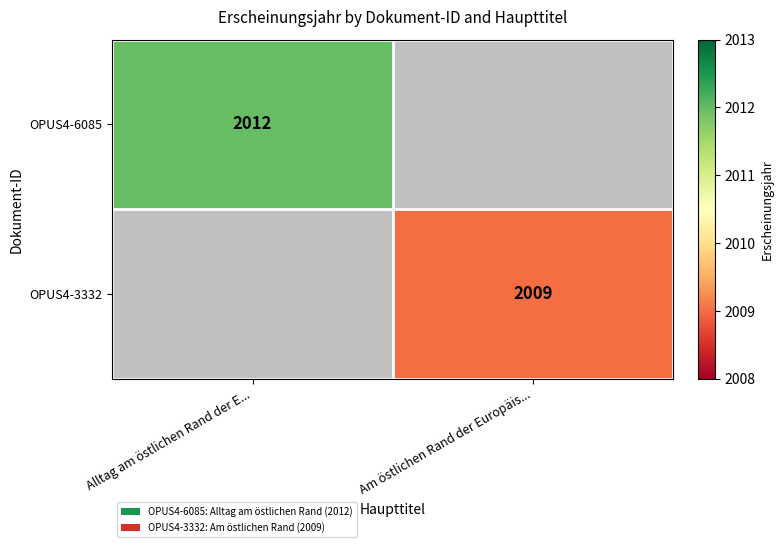

The value of OPUS4-3332 at Am östlichen Rand der Europäis... is 2009. True or false?

True